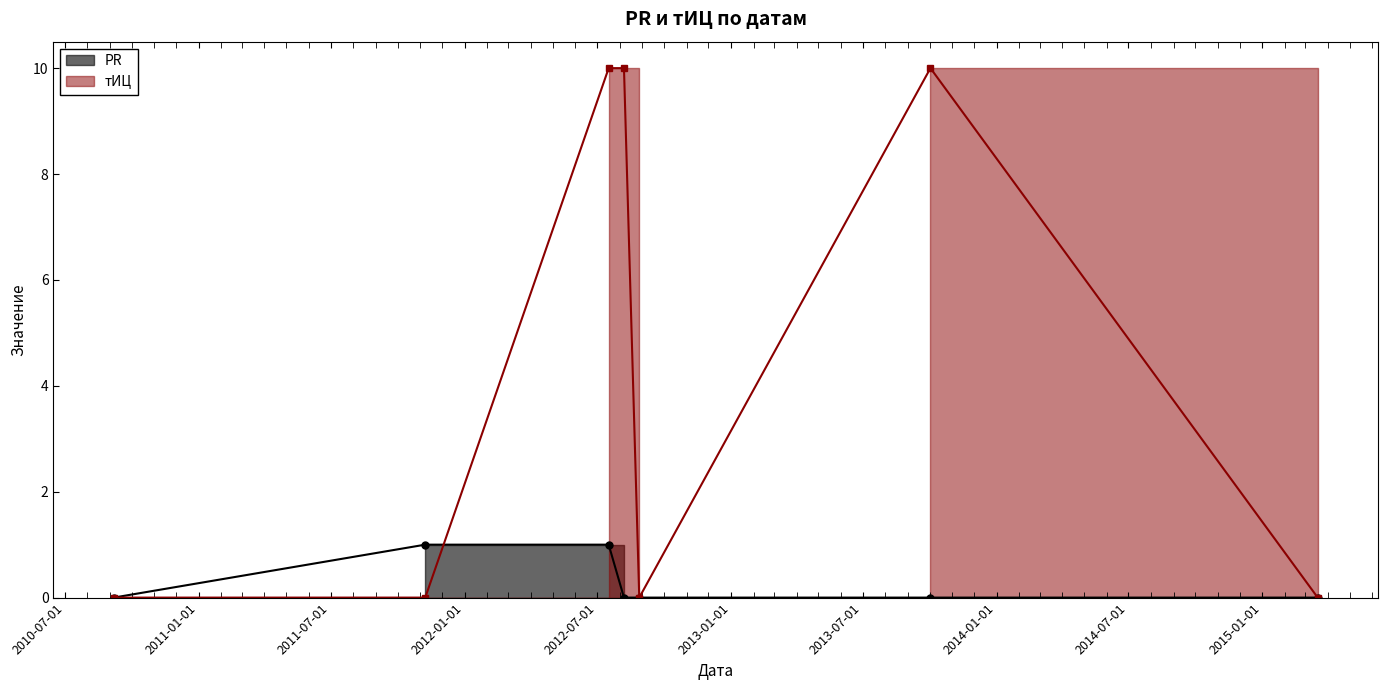

What is the sum of all тИЦ values?

30